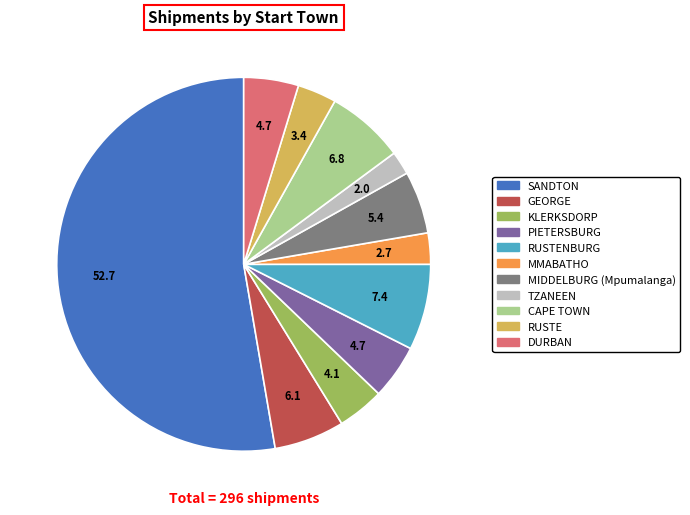

Is there a majority slice in this chart?

Yes